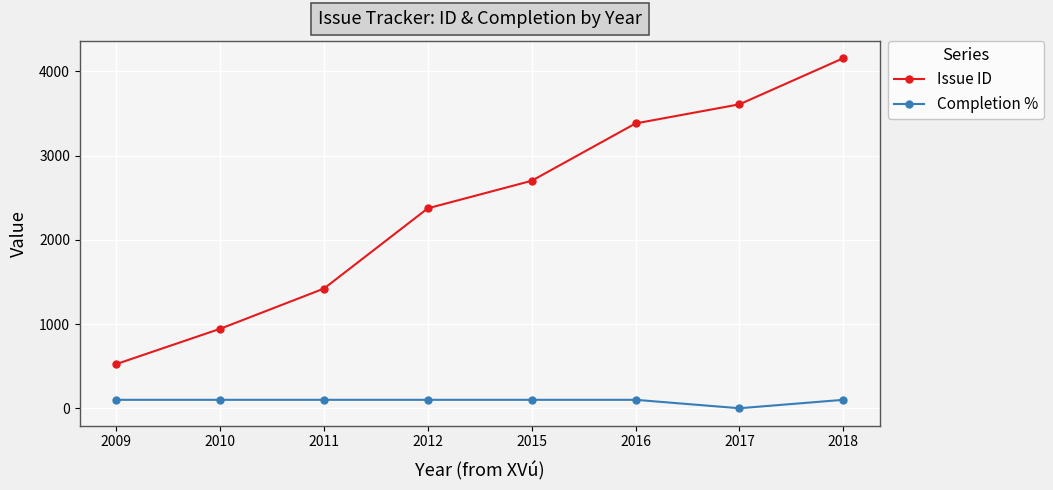

Is this an area chart (filled region under the line)?

No